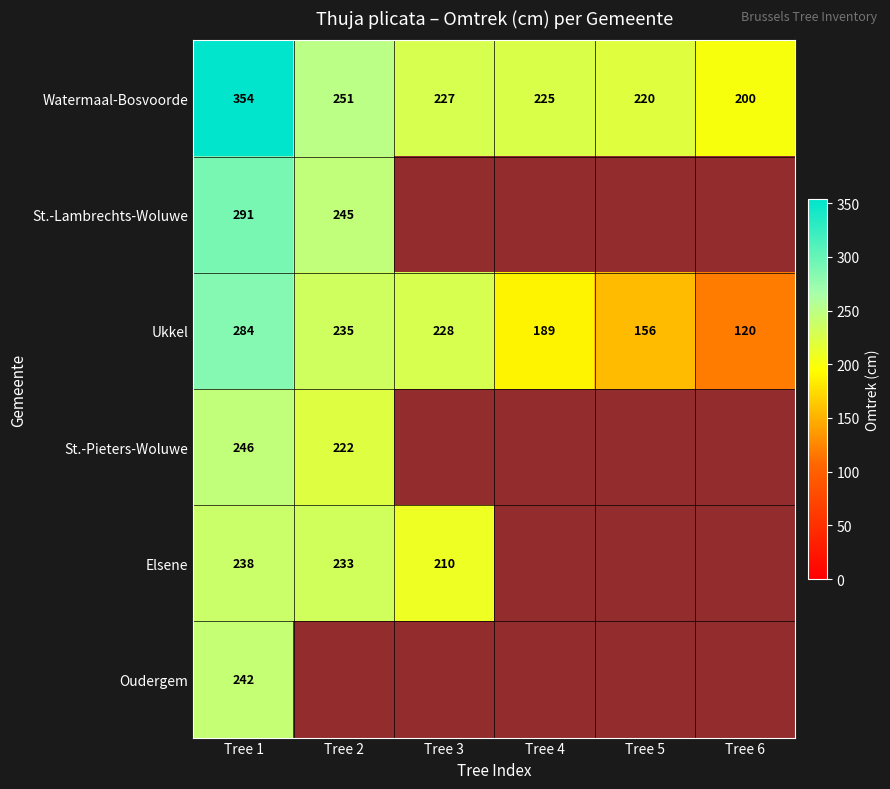

What is the approximate value of Watermaal-Bosvoorde at Tree 3, to the nearest 5?

225